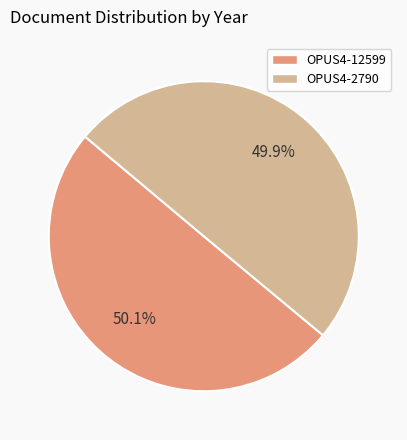

How many slices are in this pie chart?

2